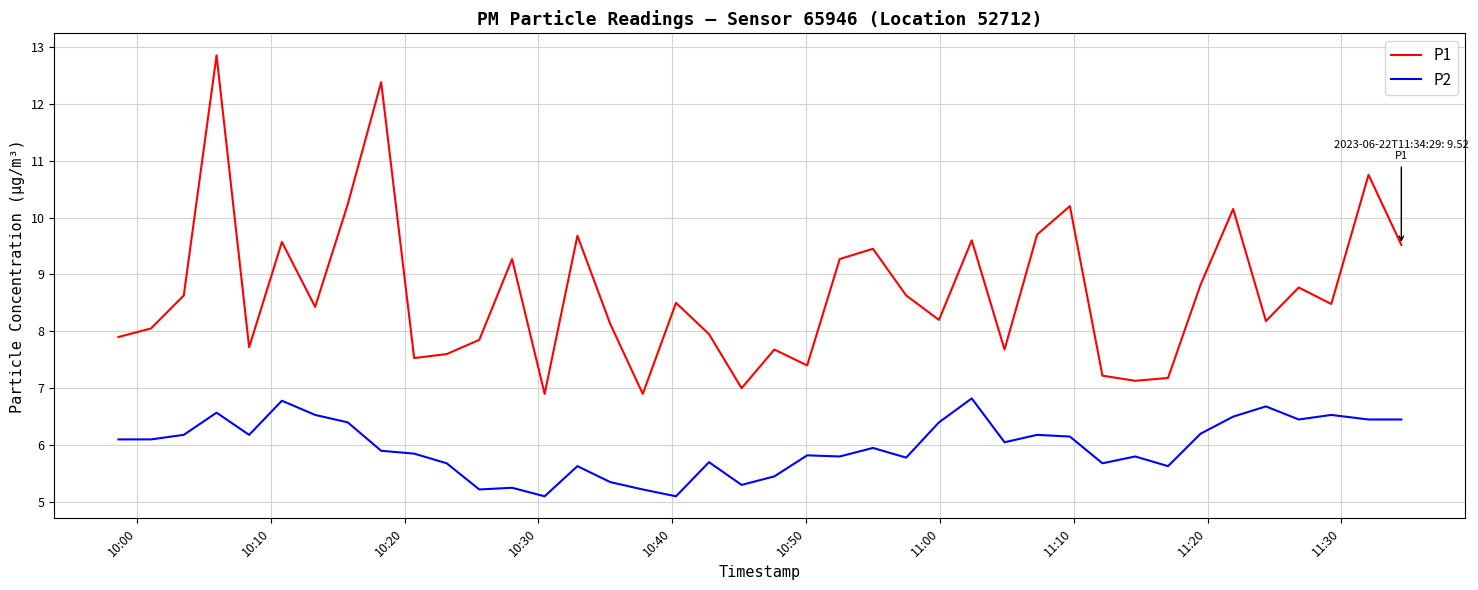

What is the smallest value displayed?

5.1